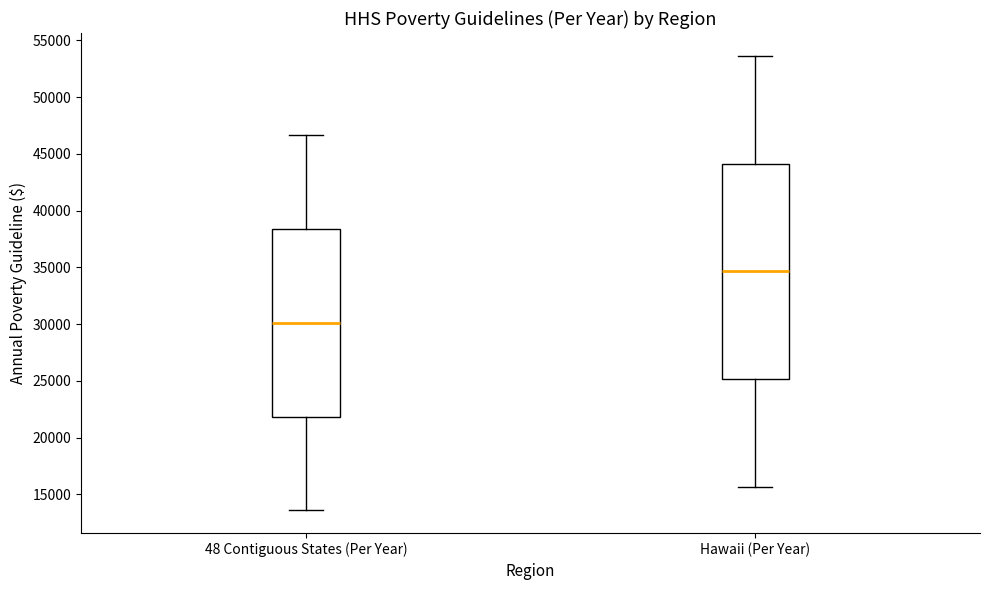

Reading left to right, transcribe this box plot: for each box, give where its median line is, the range the box spans, and where its two whiskers end, as read against the y-axis. The values are not printed on the chart, so give them approximately, as read against the axis.

48 Contiguous States (Per Year): median 30000, box 22000 to 38500, whiskers 13500 to 46500
Hawaii (Per Year): median 34500, box 25000 to 44000, whiskers 15500 to 53500